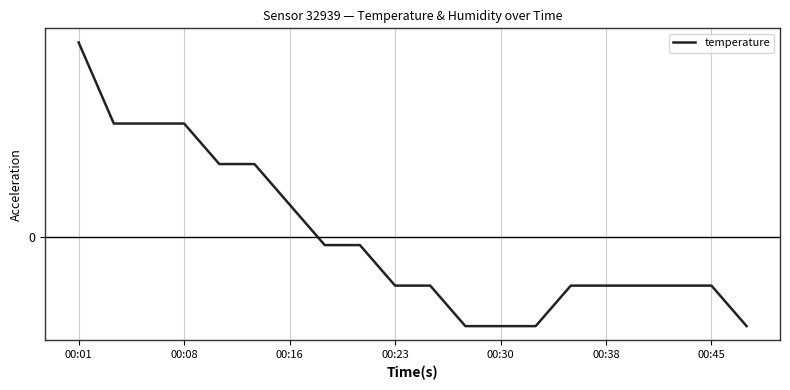

Reading left to right, what are all the values shown in this chart?

0.5	0.3	0.3	0.3	0.2	0.2	0.1	-0.0	-0.0	-0.1	-0.1	-0.2	-0.2	-0.2	-0.1	-0.1	-0.1	-0.1	-0.1	-0.2